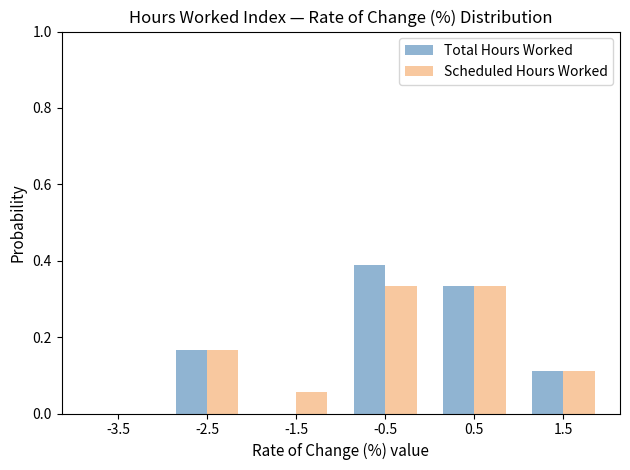

Reading left to right, transcribe this chart: for each range on the x-axis, give the height of each series' bar. The values are not printed on the chart, so give them approximately, as read against the axis.

-4 to -3: Total Hours Worked=0	Scheduled Hours Worked=0
-3 to -2: Total Hours Worked=0.16	Scheduled Hours Worked=0.16
-2 to -1: Total Hours Worked=0	Scheduled Hours Worked=0.06
-1 to 0: Total Hours Worked=0.38	Scheduled Hours Worked=0.34
0 to 1: Total Hours Worked=0.34	Scheduled Hours Worked=0.34
1 to 2: Total Hours Worked=0.12	Scheduled Hours Worked=0.12